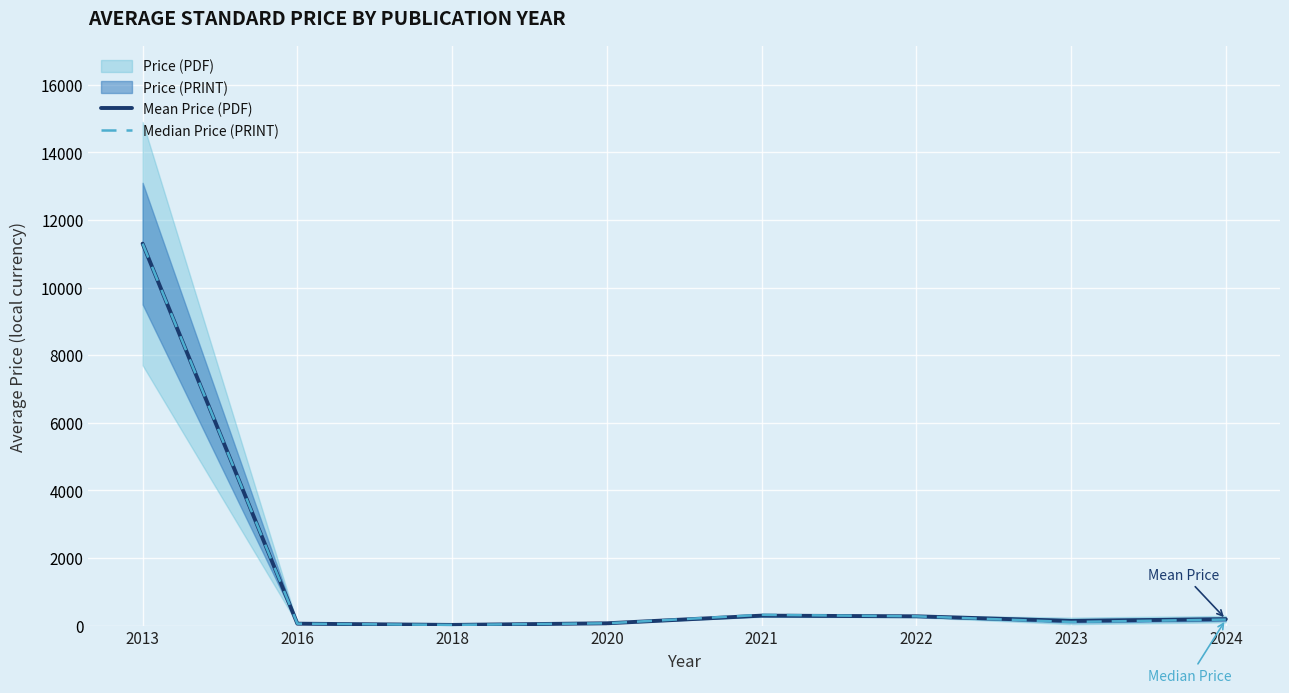

True or false: Mean Price (PDF) and Median Price (PRINT) cross at least once.

False